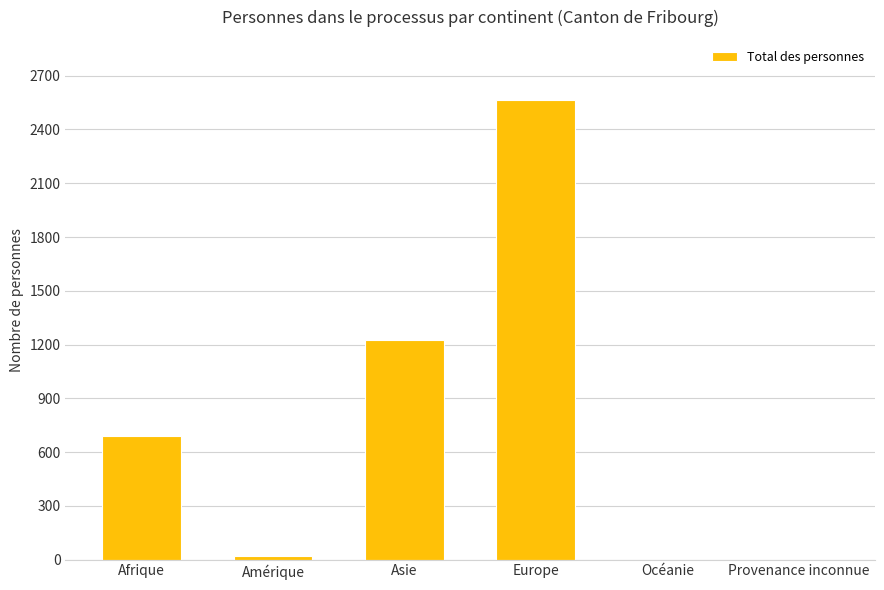

What is the difference between the values at Asie and Amérique?

1208